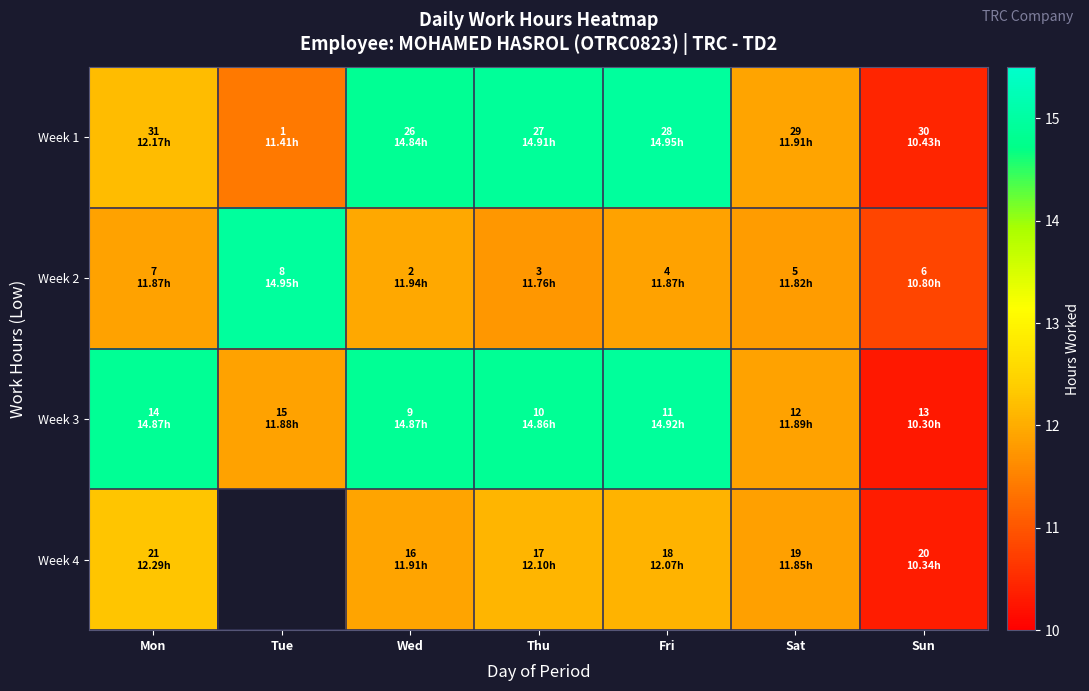

What is the total value across all series at Fri?

53.8